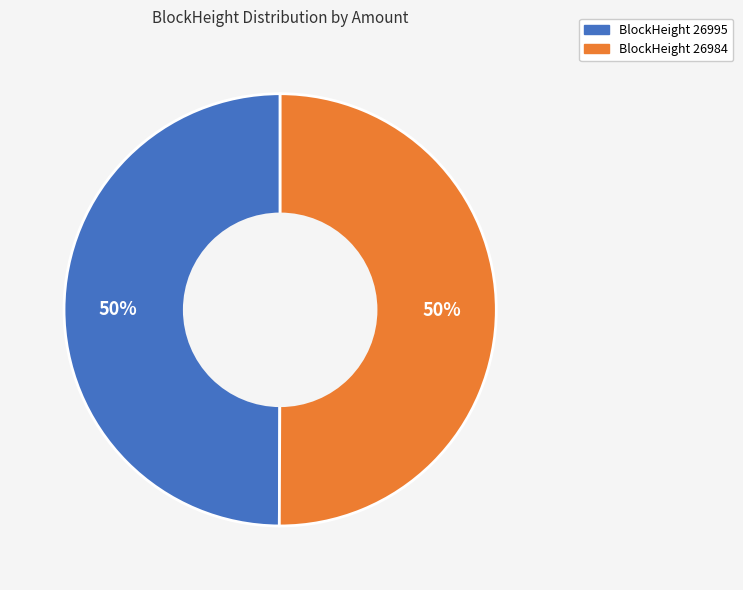

How many slices are in this pie chart?

2